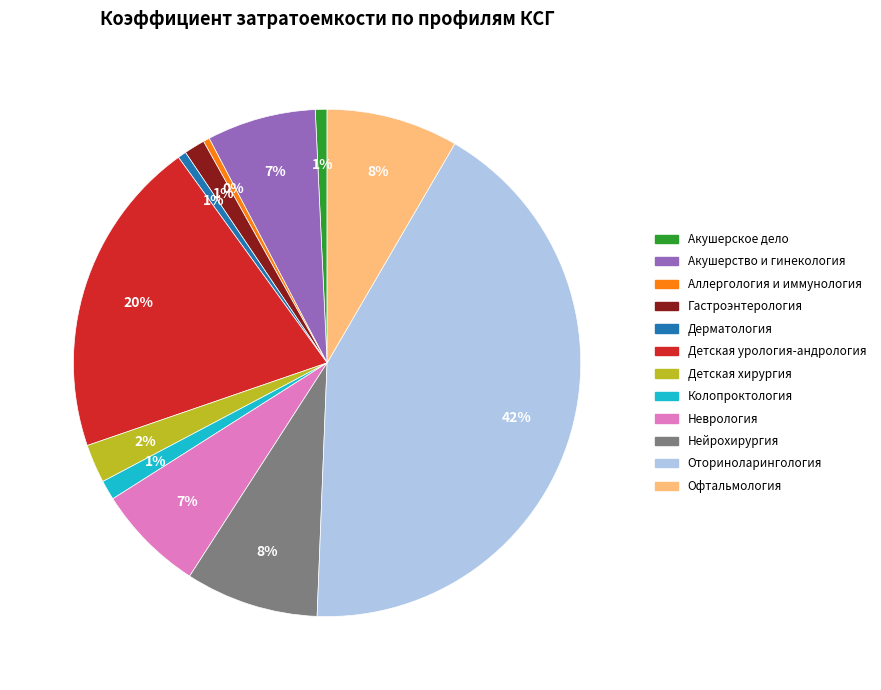

Count the number of slices in the pie.

12